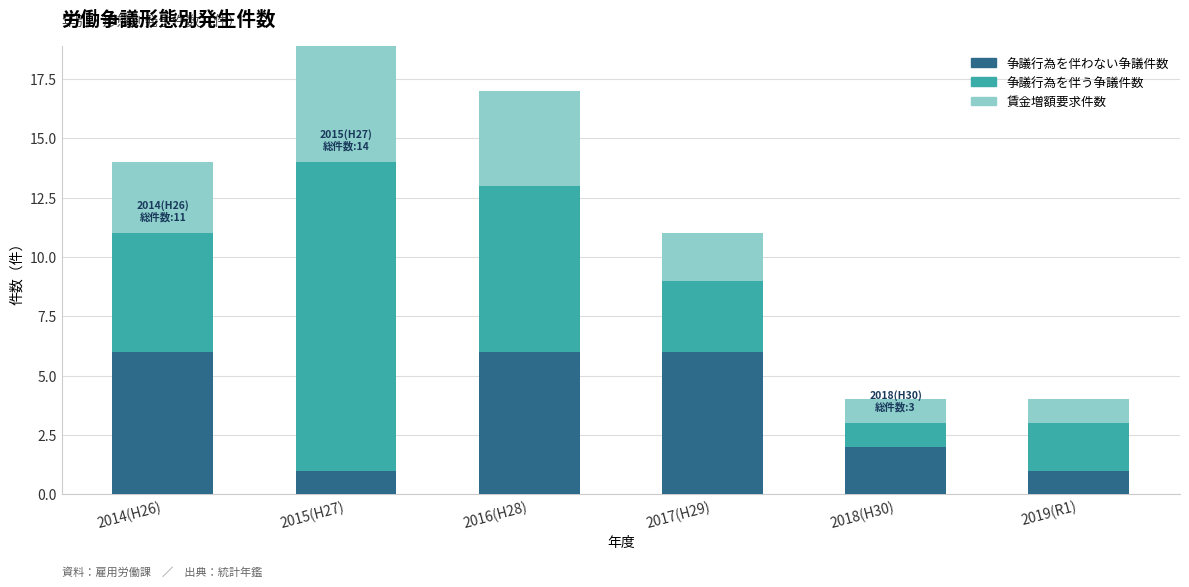

At which category is the sum across all series the highest?

2015(H27)